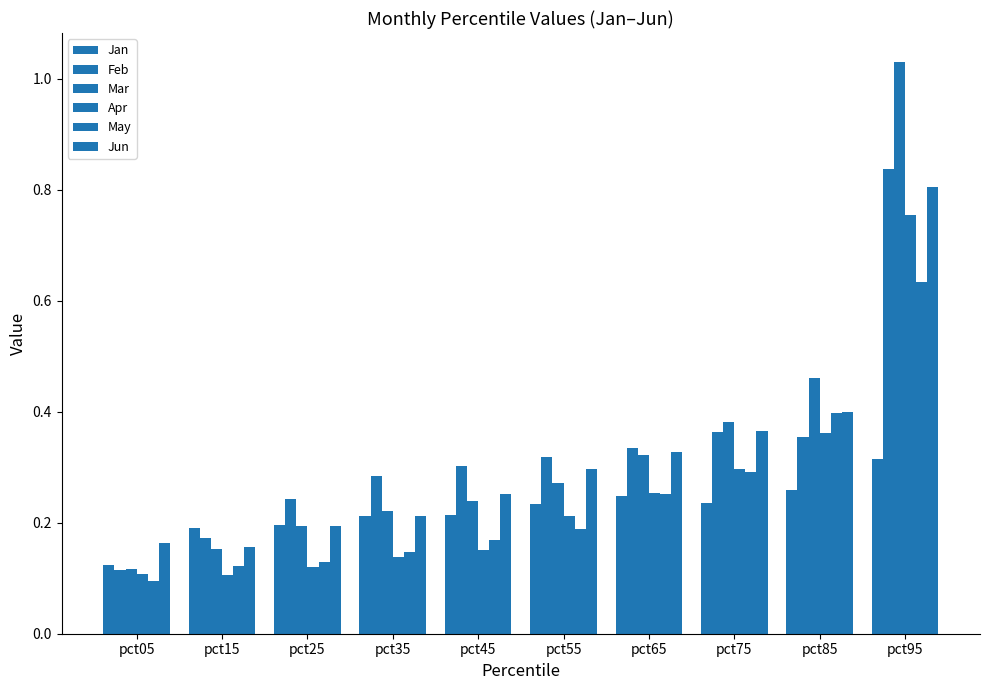

How many groups of bars are there?

10